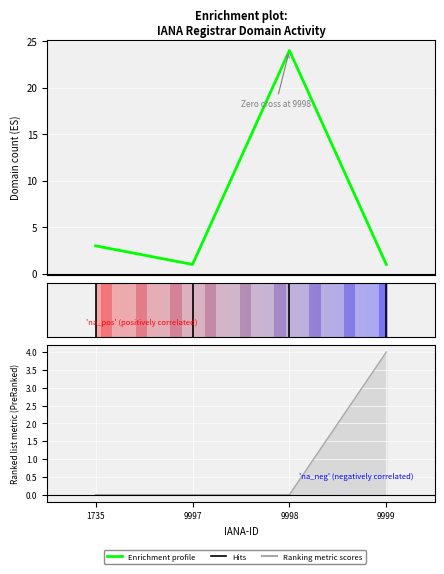

How many interior local valleys (lower than both neighbors) does the data have?

1